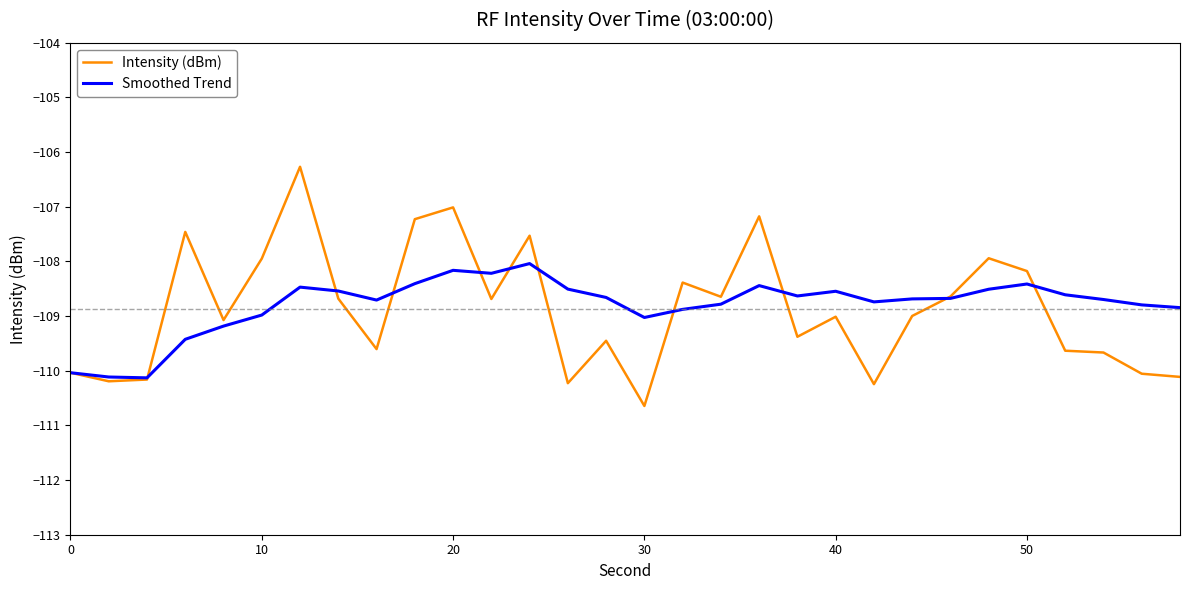

Rank the series by their maximum value, from highest to lowest.

Intensity (dBm), Smoothed Trend